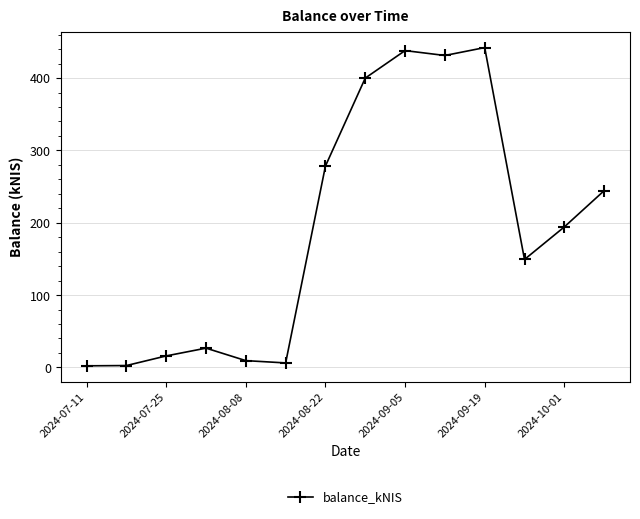

What is the value of the 8th point from the left?

399.9